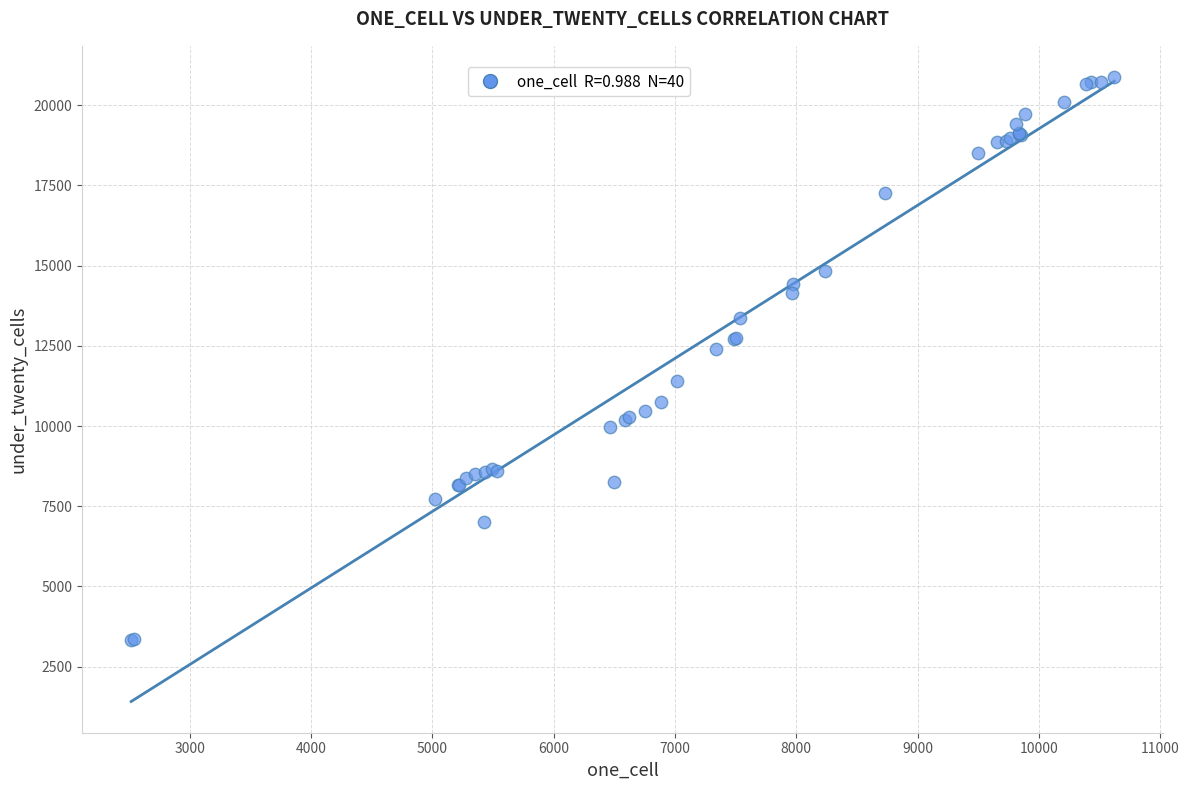

What Y value in the scatter plot is closest to 12098?

12398